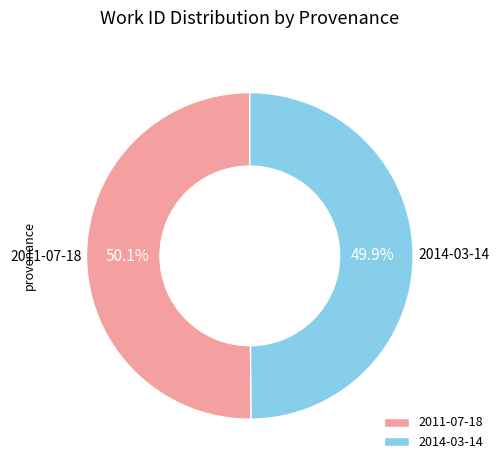

Is there any slice that represents more than half of the pie?

Yes